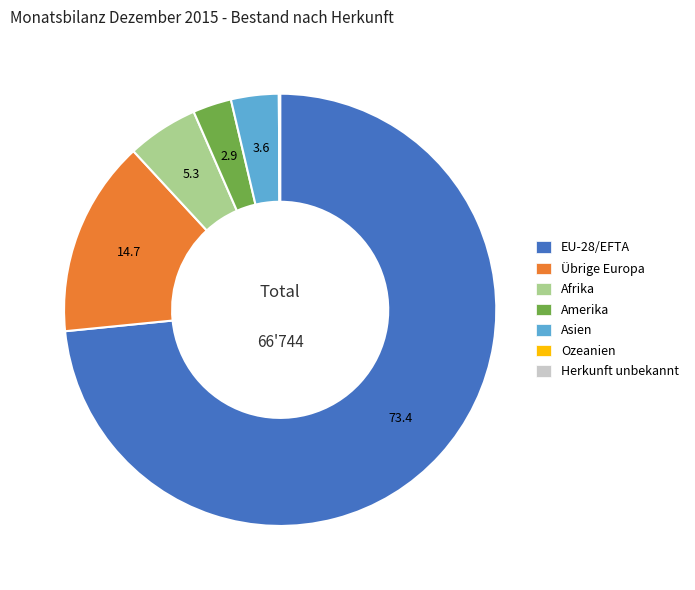

Does EU-28/EFTA represent more than half of the total?

Yes